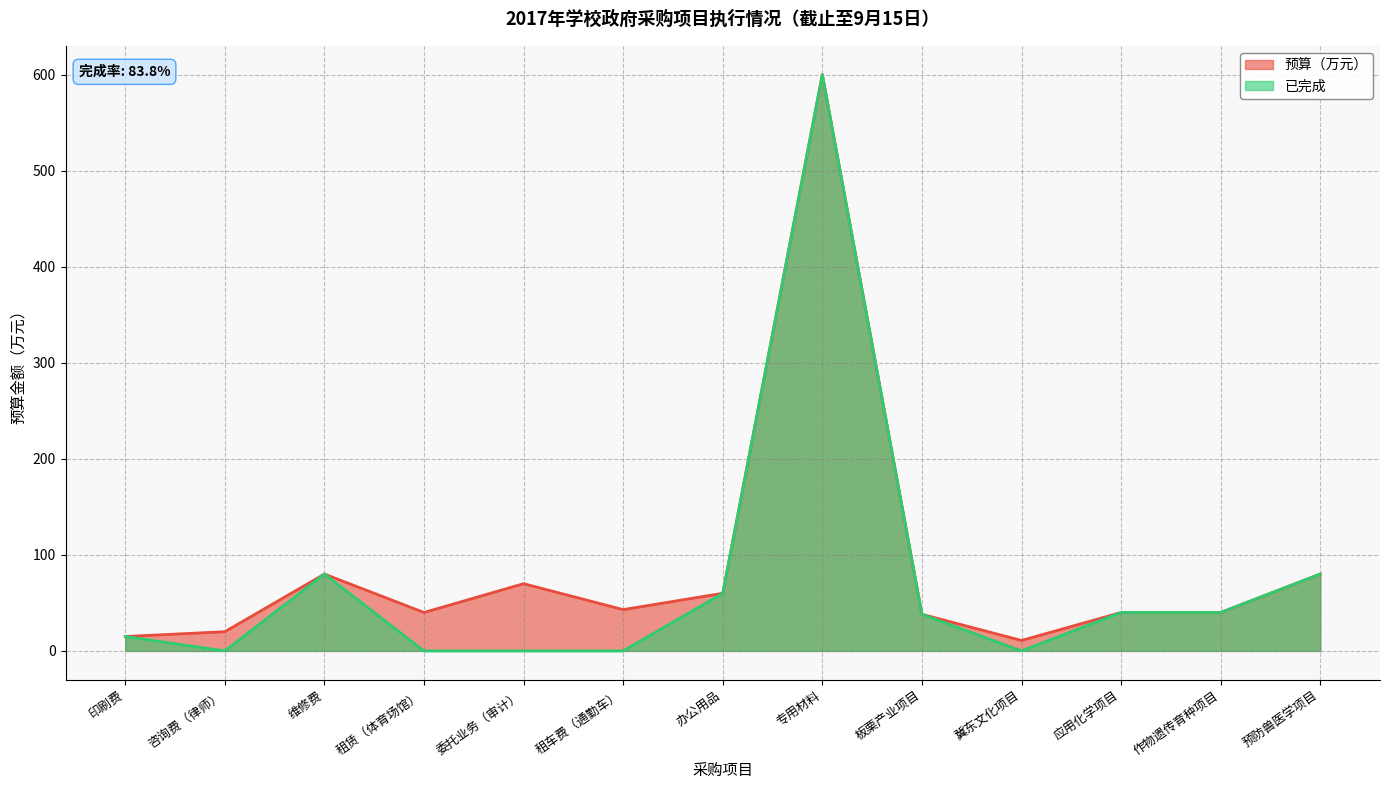

Reading left to right, extract all data points from this chart.

预算（万元）: 印刷费=15.0	咨询费（律师）=20.0	维修费=80.0	租赁（体育场馆）=40.0	委托业务（审计）=70.0	租车费（通勤车）=43.0	办公用品=60.0	专用材料=600.0	板栗产业项目=38.1	冀东文化项目=10.9	应用化学项目=40.0	作物遗传育种项目=40.0	预防兽医学项目=80.0
已完成: 印刷费=15.0	咨询费（律师）=0.0	维修费=80.0	租赁（体育场馆）=0.0	委托业务（审计）=0.0	租车费（通勤车）=0.0	办公用品=60.0	专用材料=600.0	板栗产业项目=38.1	冀东文化项目=0.0	应用化学项目=40.0	作物遗传育种项目=40.0	预防兽医学项目=80.0